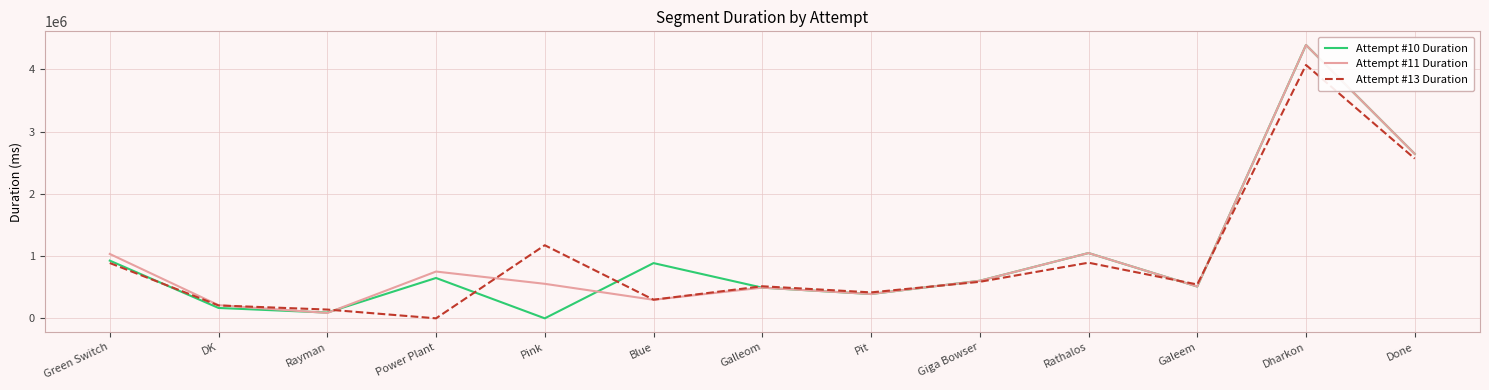

How many values in the Attempt #13 Duration series are below 544352?

6